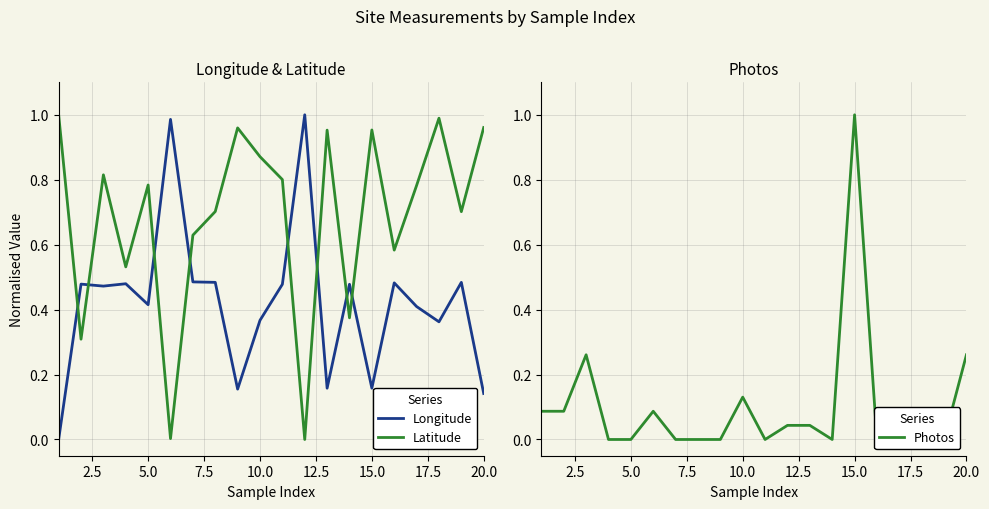

At how many categories does at least one series exceed 0?

20